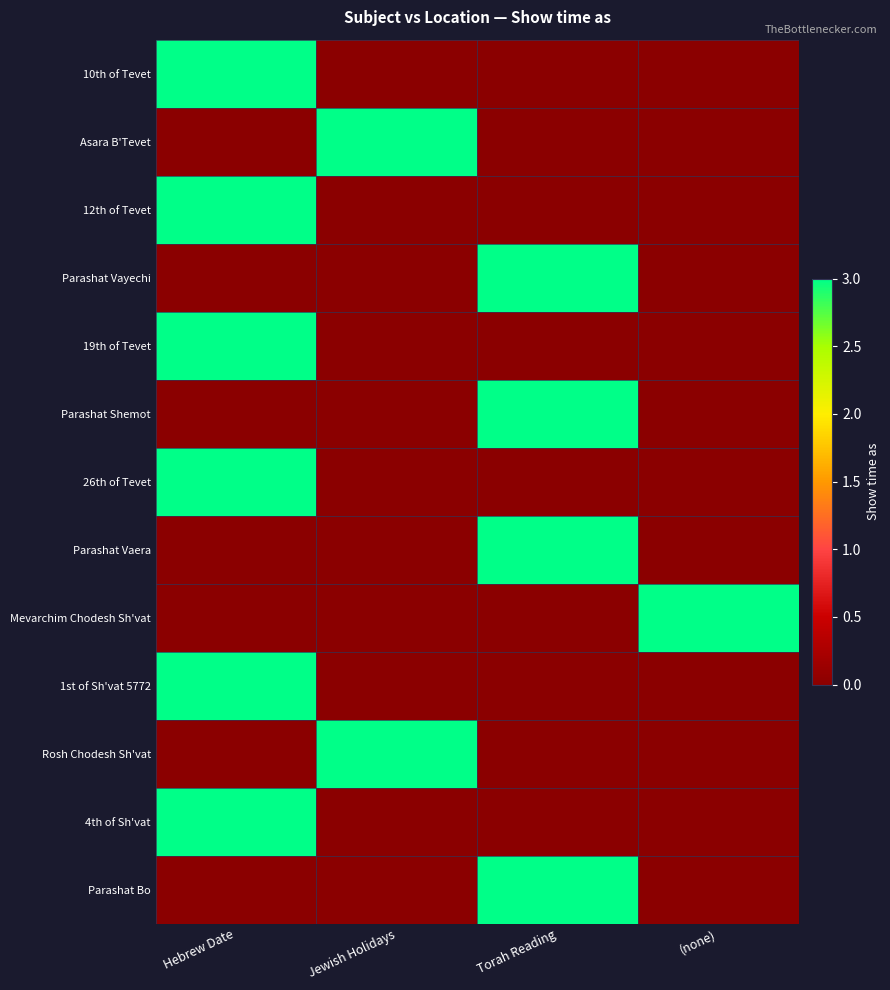

Reading left to right, what are all the values shown in this chart?

10th of Tevet: Hebrew Date=3	Jewish Holidays=0	Torah Reading=0	(none)=0
Asara B'Tevet: Hebrew Date=0	Jewish Holidays=3	Torah Reading=0	(none)=0
12th of Tevet: Hebrew Date=3	Jewish Holidays=0	Torah Reading=0	(none)=0
Parashat Vayechi: Hebrew Date=0	Jewish Holidays=0	Torah Reading=3	(none)=0
19th of Tevet: Hebrew Date=3	Jewish Holidays=0	Torah Reading=0	(none)=0
Parashat Shemot: Hebrew Date=0	Jewish Holidays=0	Torah Reading=3	(none)=0
26th of Tevet: Hebrew Date=3	Jewish Holidays=0	Torah Reading=0	(none)=0
Parashat Vaera: Hebrew Date=0	Jewish Holidays=0	Torah Reading=3	(none)=0
Mevarchim Chodesh Sh'vat: Hebrew Date=0	Jewish Holidays=0	Torah Reading=0	(none)=3
1st of Sh'vat 5772: Hebrew Date=3	Jewish Holidays=0	Torah Reading=0	(none)=0
Rosh Chodesh Sh'vat: Hebrew Date=0	Jewish Holidays=3	Torah Reading=0	(none)=0
4th of Sh'vat: Hebrew Date=3	Jewish Holidays=0	Torah Reading=0	(none)=0
Parashat Bo: Hebrew Date=0	Jewish Holidays=0	Torah Reading=3	(none)=0